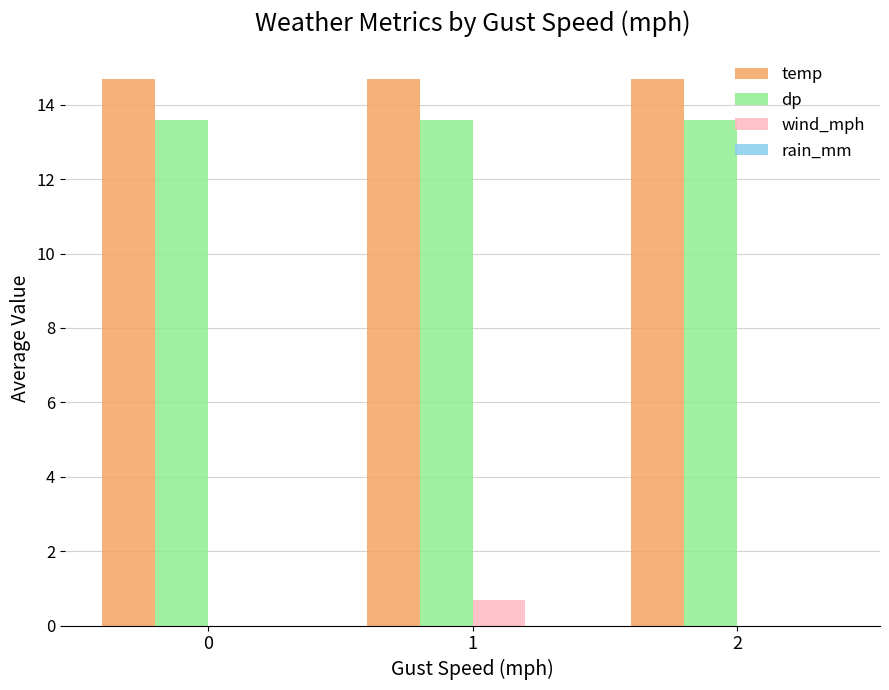

What is the highest value of the temp series?

14.7